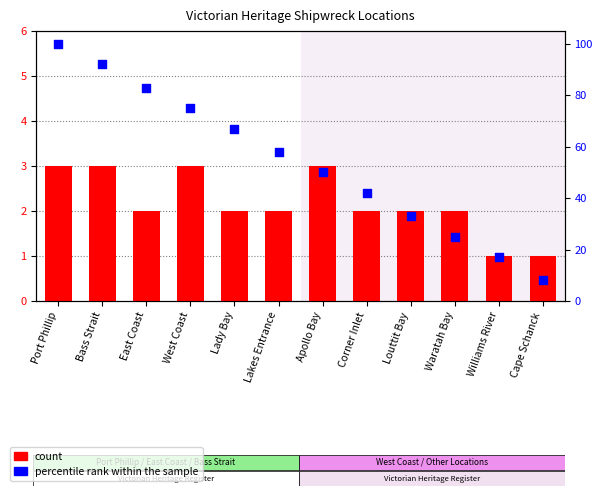

What are all the series names shown in the legend?

count, percentile rank within the sample